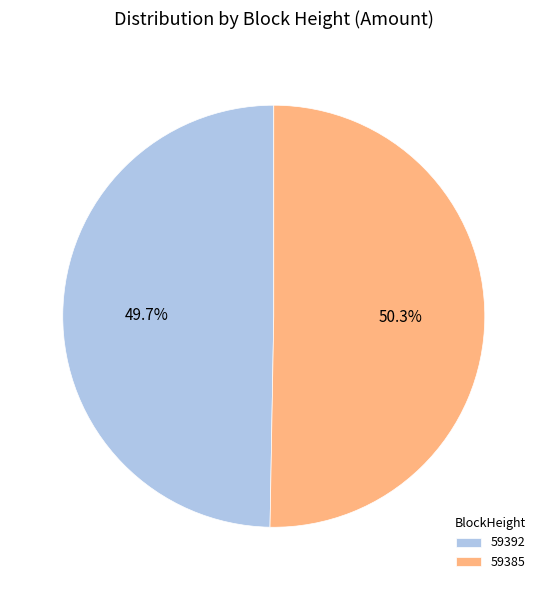

What percentage do 59385 and 59392 together represent?

100.0%